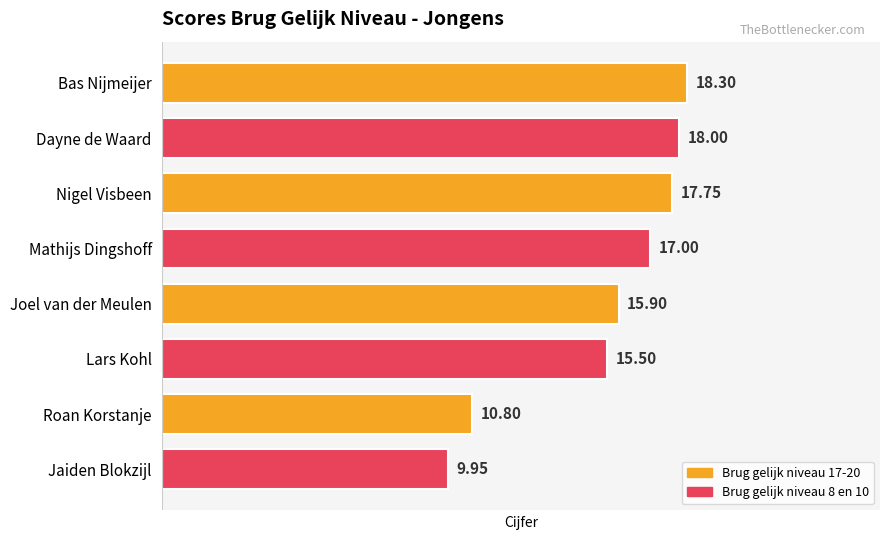

Which label corresponds to the smallest value in the chart?

Jaiden Blokzijl